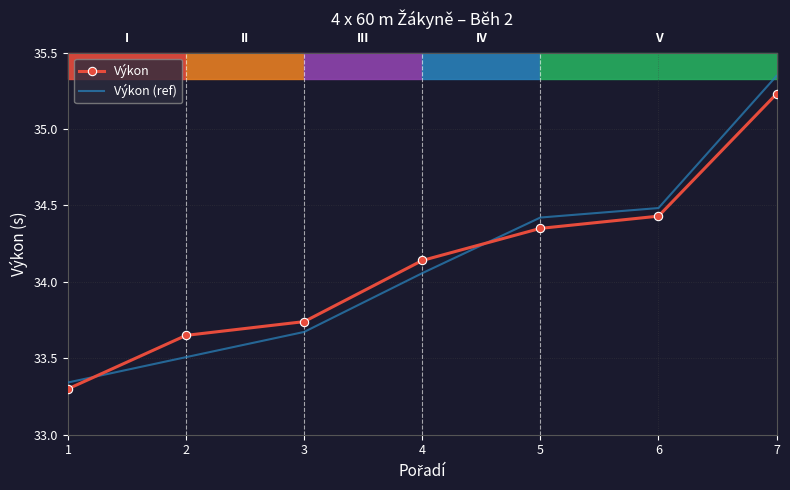

What is the difference between the maximum and second lowest values in the Výkon (ref) series?

1.8